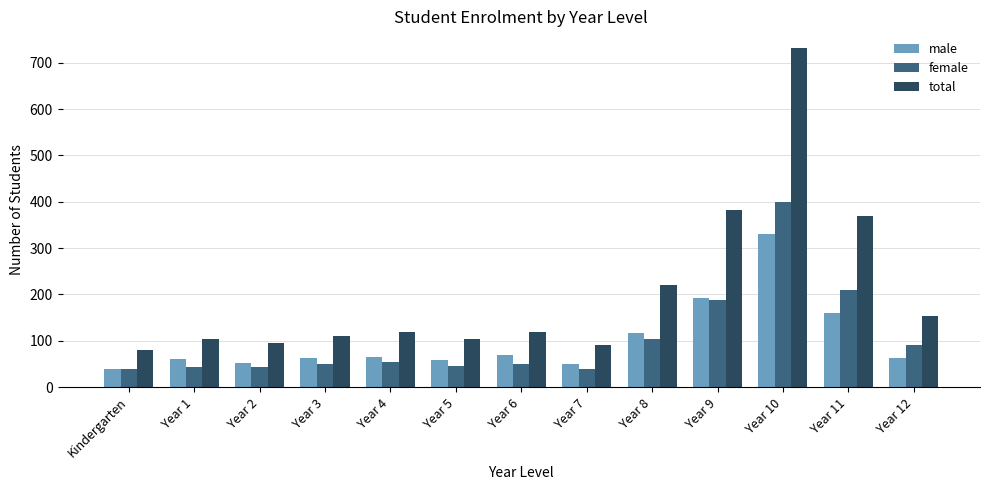

At which label is total closest to 405?

Year 9